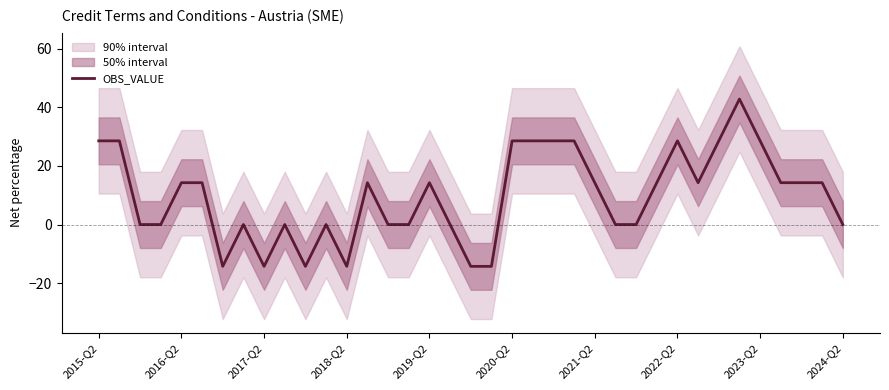

What is the highest value of the OBS_VALUE series?

42.9